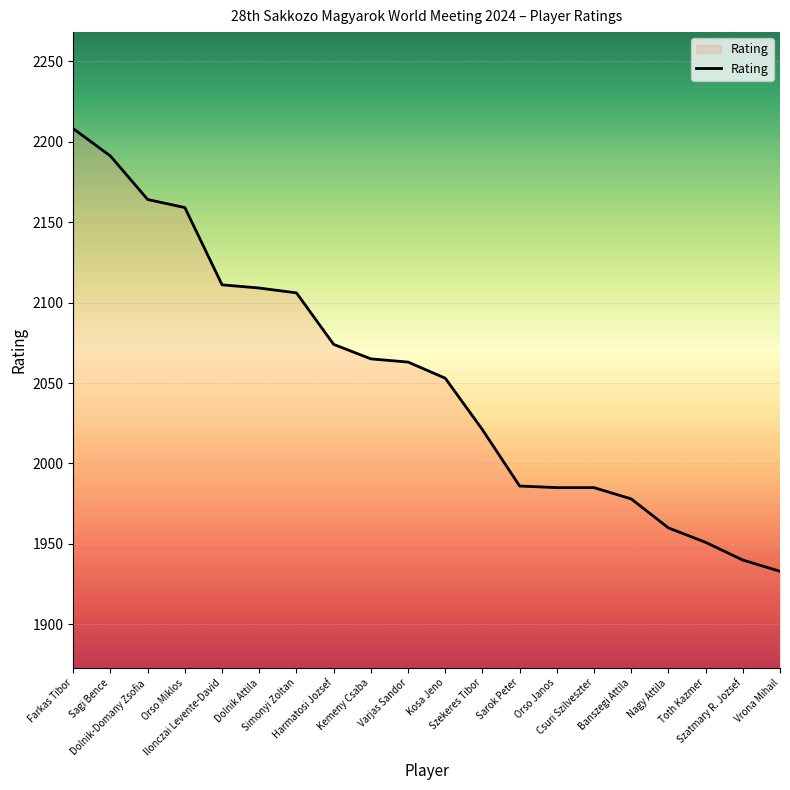

What is the greatest value displayed?

2208